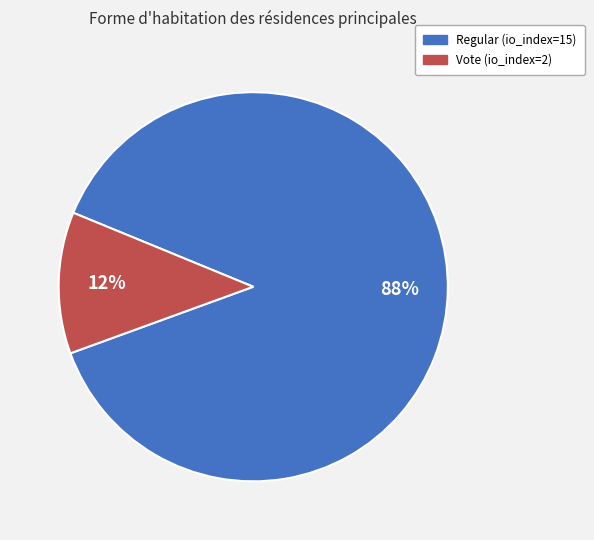

To the nearest percent, what percentage of the pie is Vote (io_index=2)?

12%